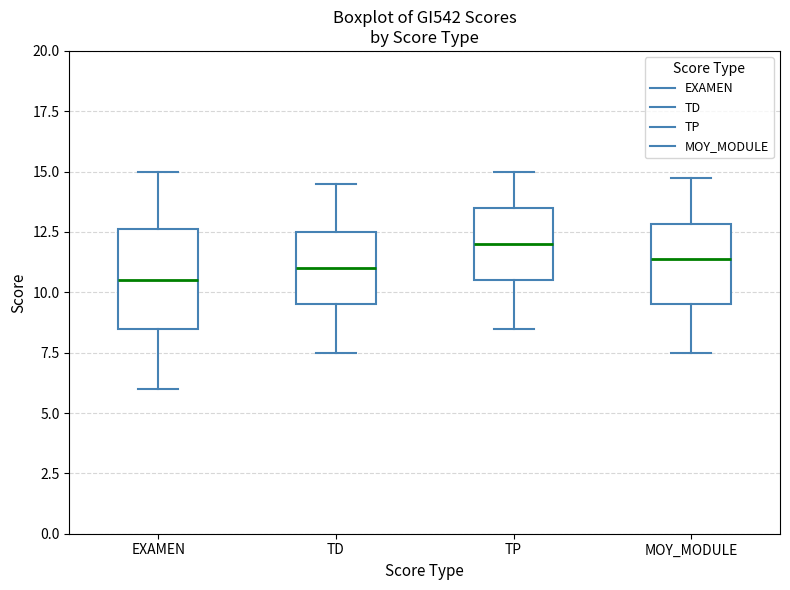

Reading left to right, transcribe this box plot: for each box, give where its median line is, the range the box spans, and where its two whiskers end, as read against the y-axis. The values are not printed on the chart, so give them approximately, as read against the axis.

EXAMEN: median 10.5, box 8.5 to 12.5, whiskers 6.0 to 15.0
TD: median 11.0, box 9.5 to 12.5, whiskers 7.5 to 14.5
TP: median 12.0, box 10.5 to 13.5, whiskers 8.5 to 15.0
MOY_MODULE: median 11.5, box 9.5 to 13.0, whiskers 7.5 to 15.0